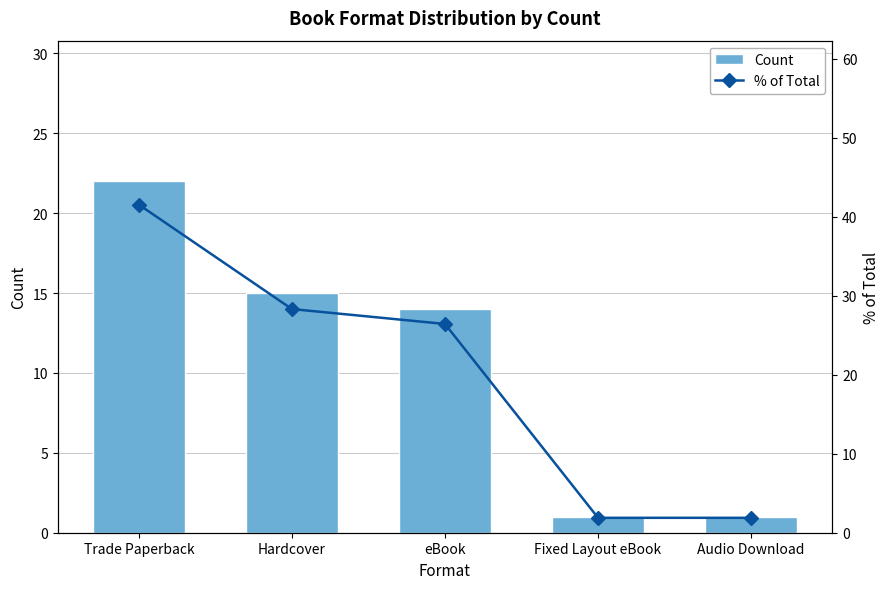

What is the average value of the Count series?

10.6